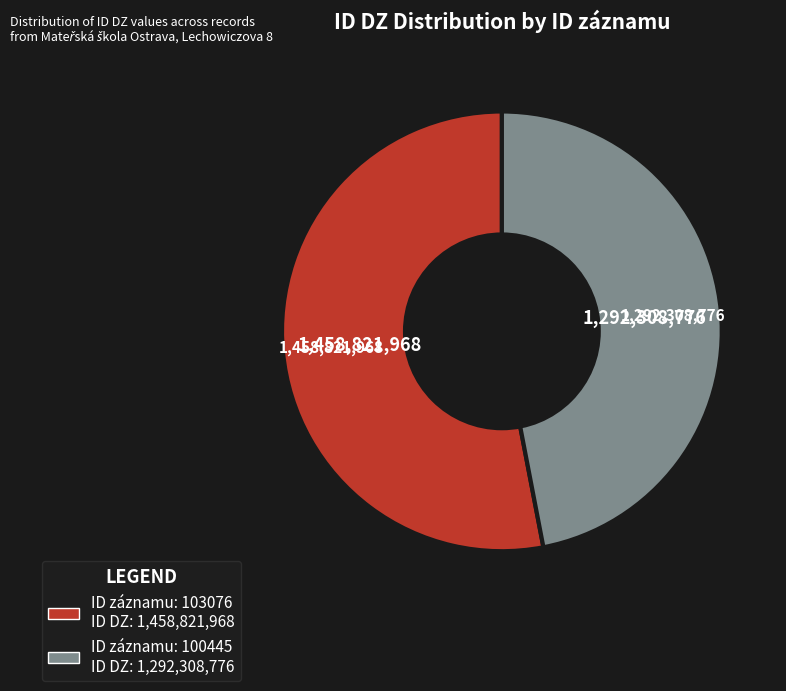

Is there any slice that represents more than half of the pie?

Yes